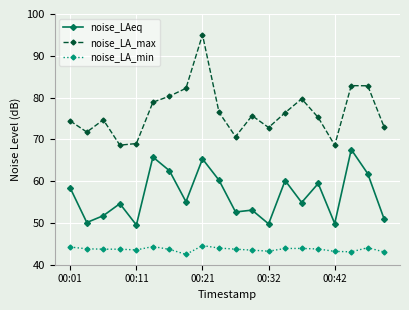

Does the chart have visible grid lines?

Yes